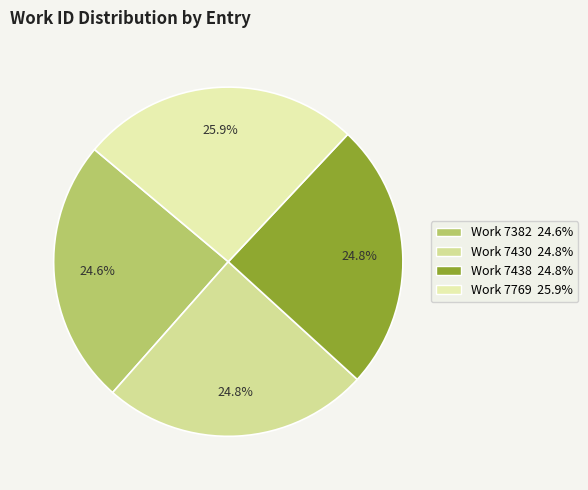

What percentage is NOT represented by Work 7769?

74.1%